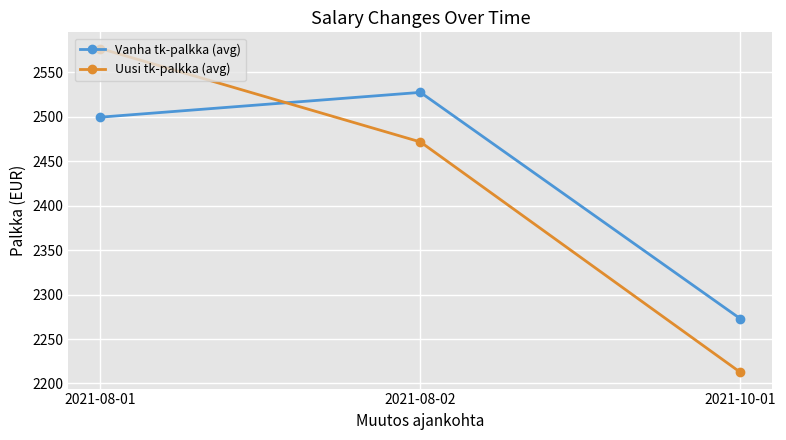

At which label is Uusi tk-palkka (avg) closest to 2394?

2021-08-02